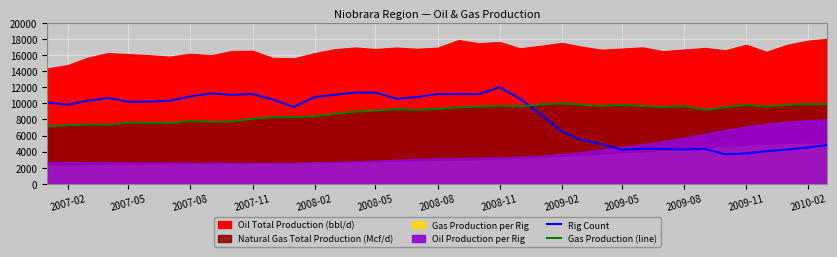

What is the value of the Gas Production (line) point at the 31st from the left?

9539.0